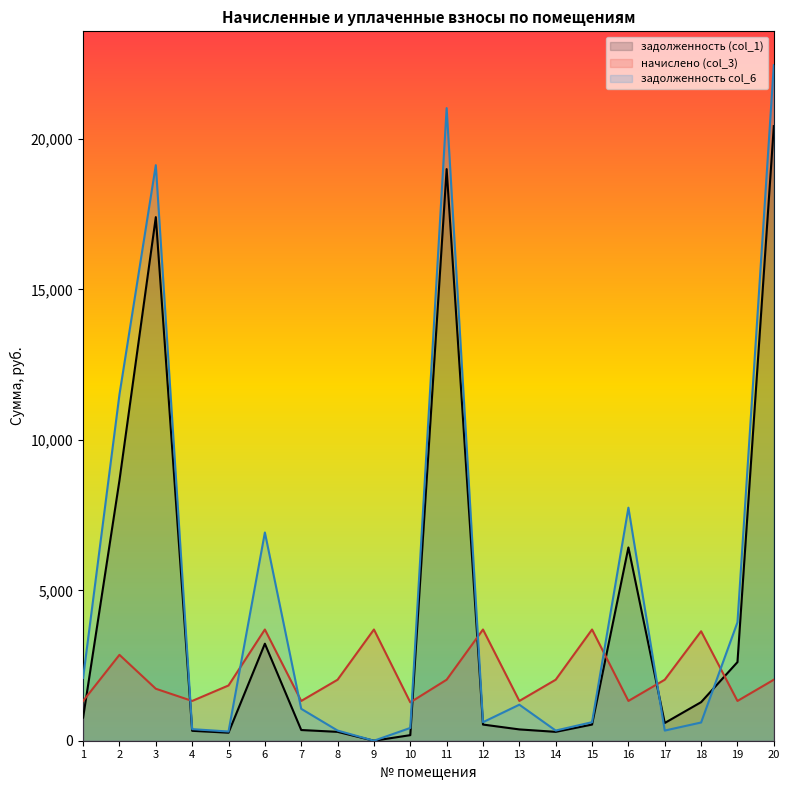

At which label does задолженность col_6 reach its peak?

20